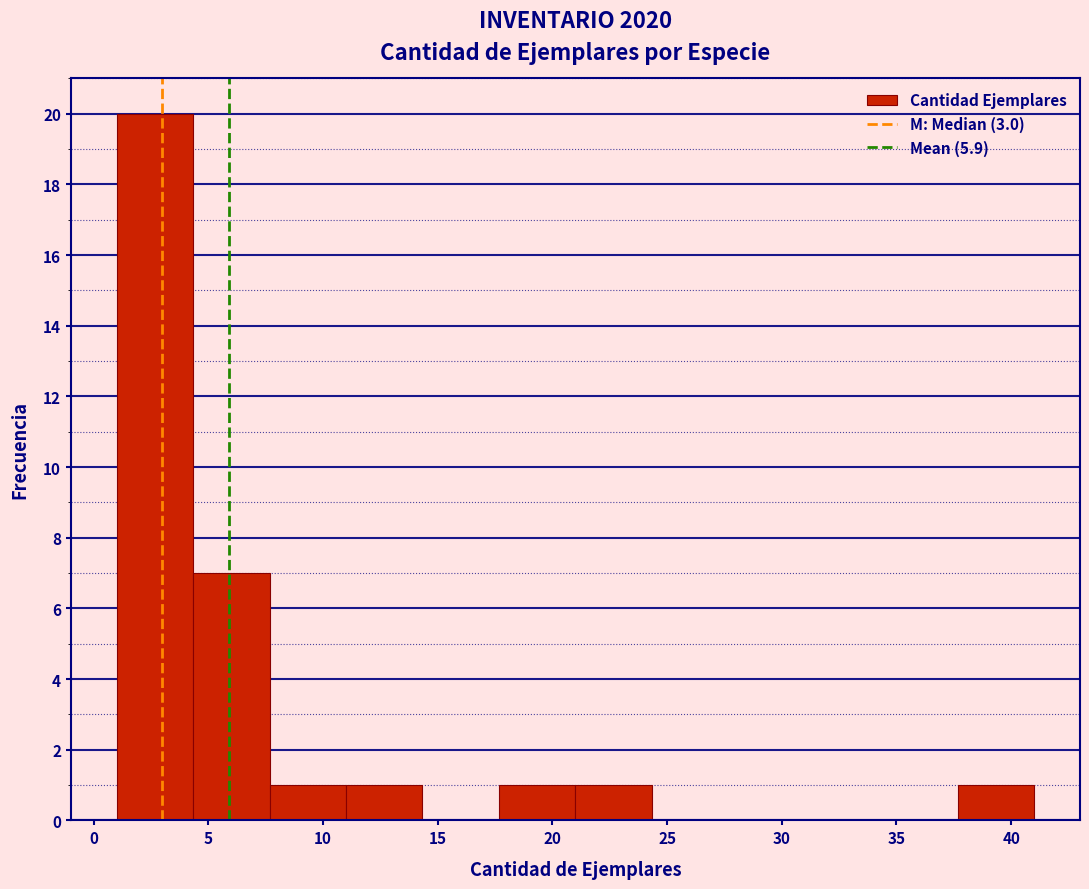

How tall is the bar that spans 11.0 to 14.5 on the x-axis? Neither the bar edges nor the heights are printed on the chart, so give them approximately, as read against the axes.

1